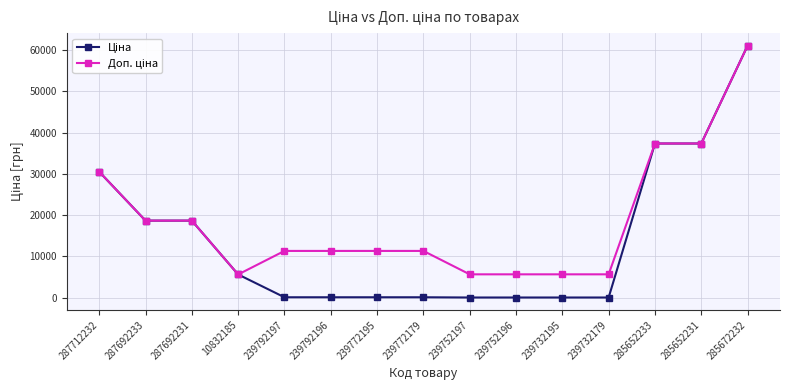

How many lines are shown in the chart?

2